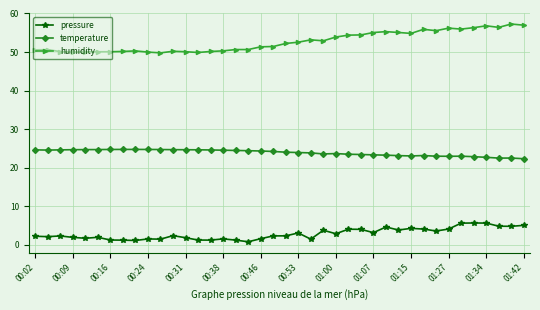

What is the sum of all temperature values?

954.9